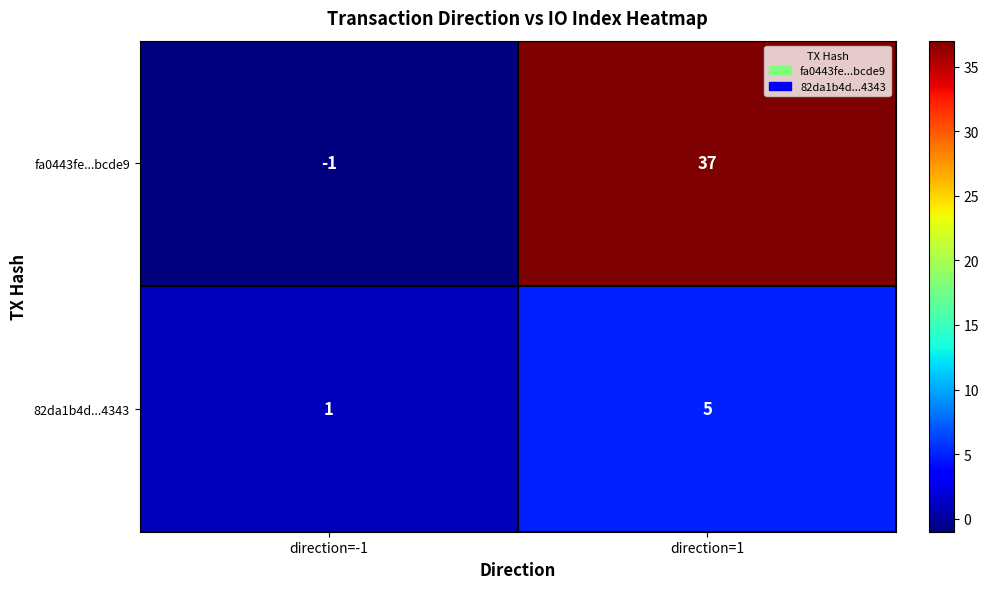

Which label corresponds to the smallest value in the chart?

direction=-1